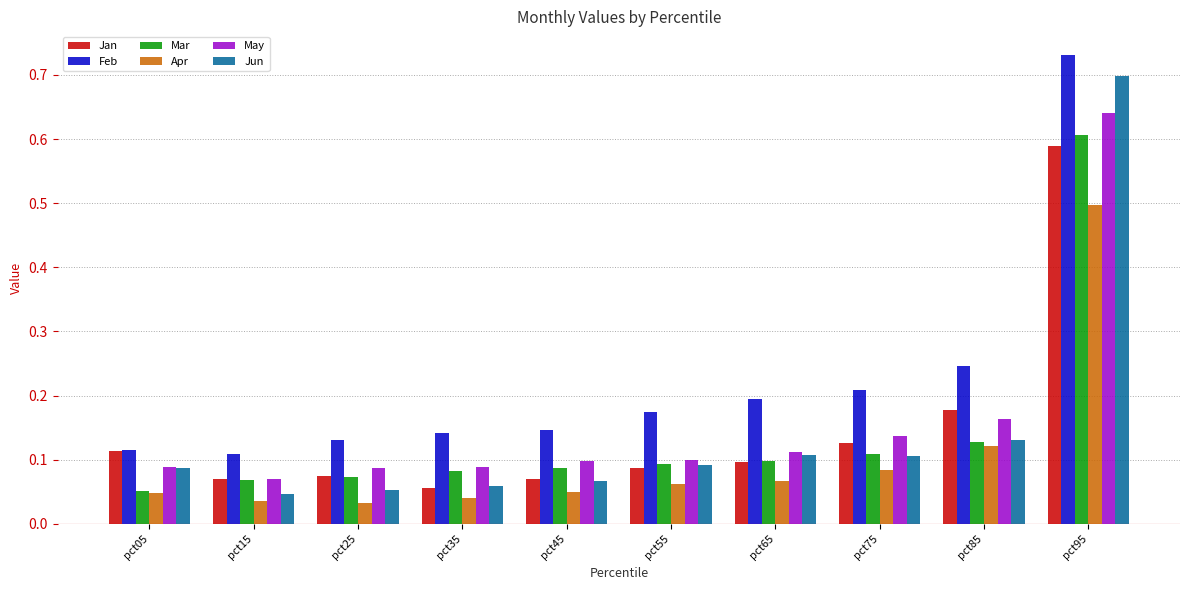

Count the Feb values in the range 0 to 1.

10